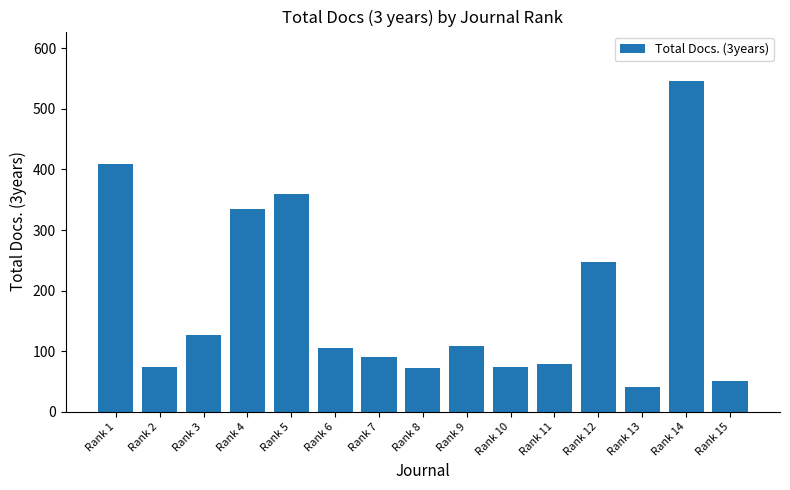

Approximately how many times larger is the value at Rank 13 compared to Rank 7?

0.4